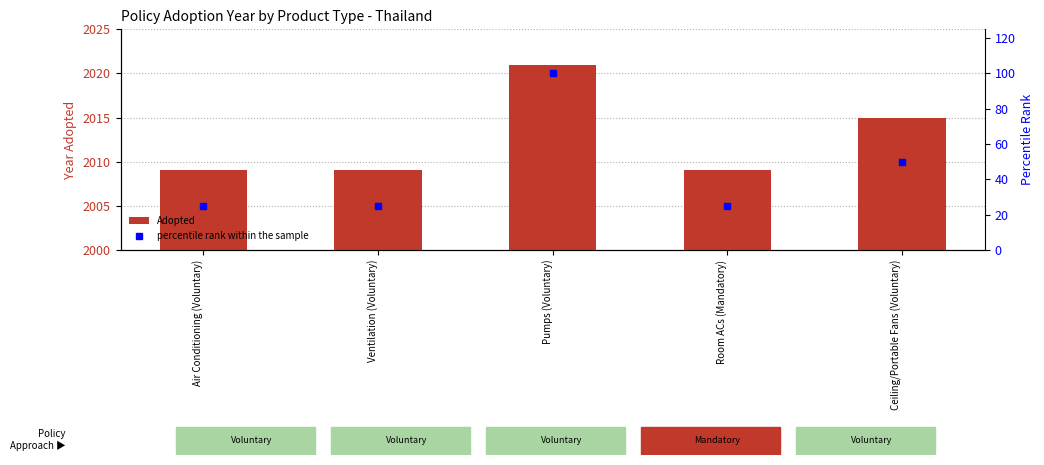

Count the percentile rank within the sample values in the range 25 to 50.

4